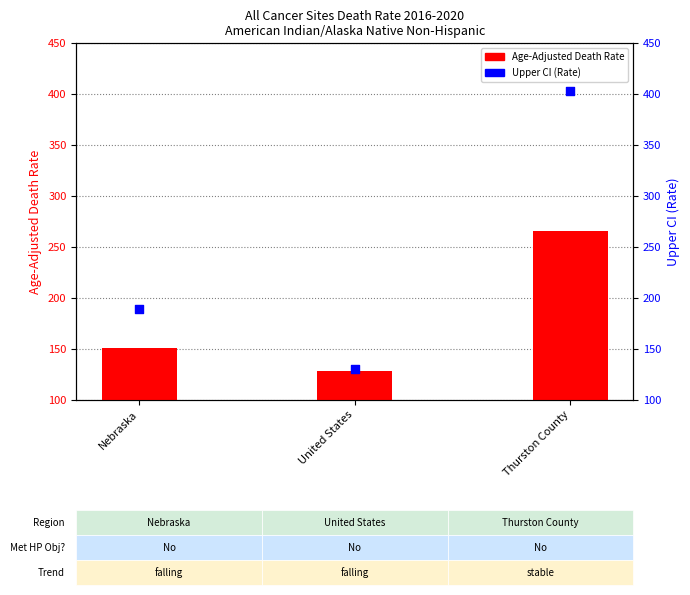

What is the total value across all series at United States?

258.4